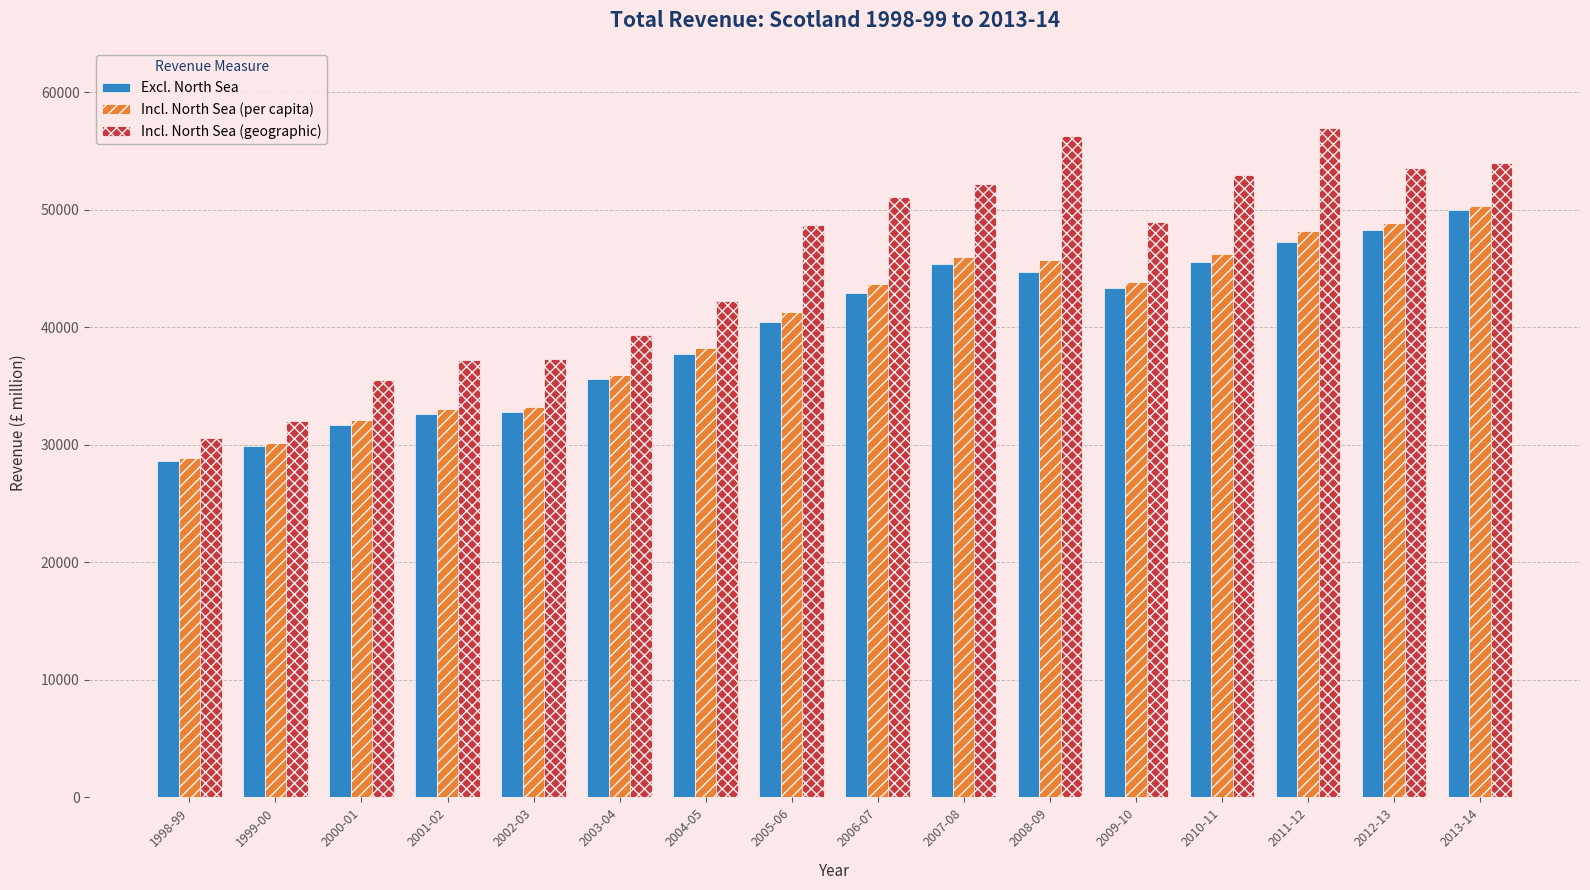

Which series has the widest spread of values?

Incl. North Sea (geographic)